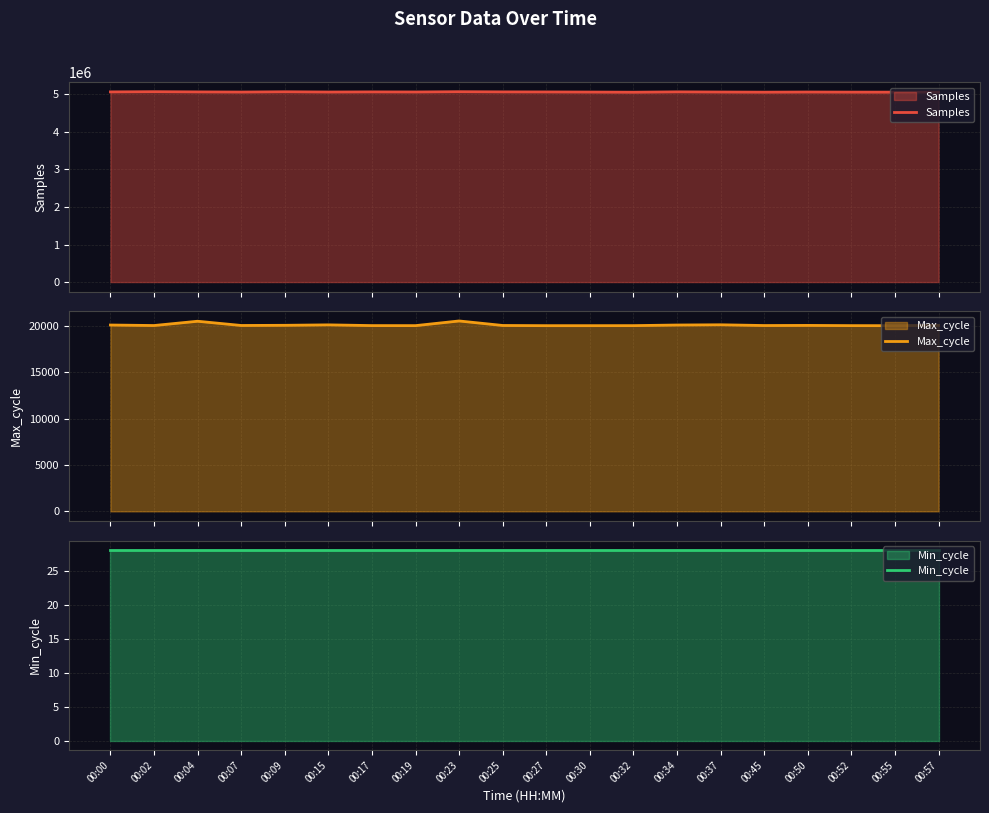

What is the spread (max minus min) of values at 00:19?

5063458